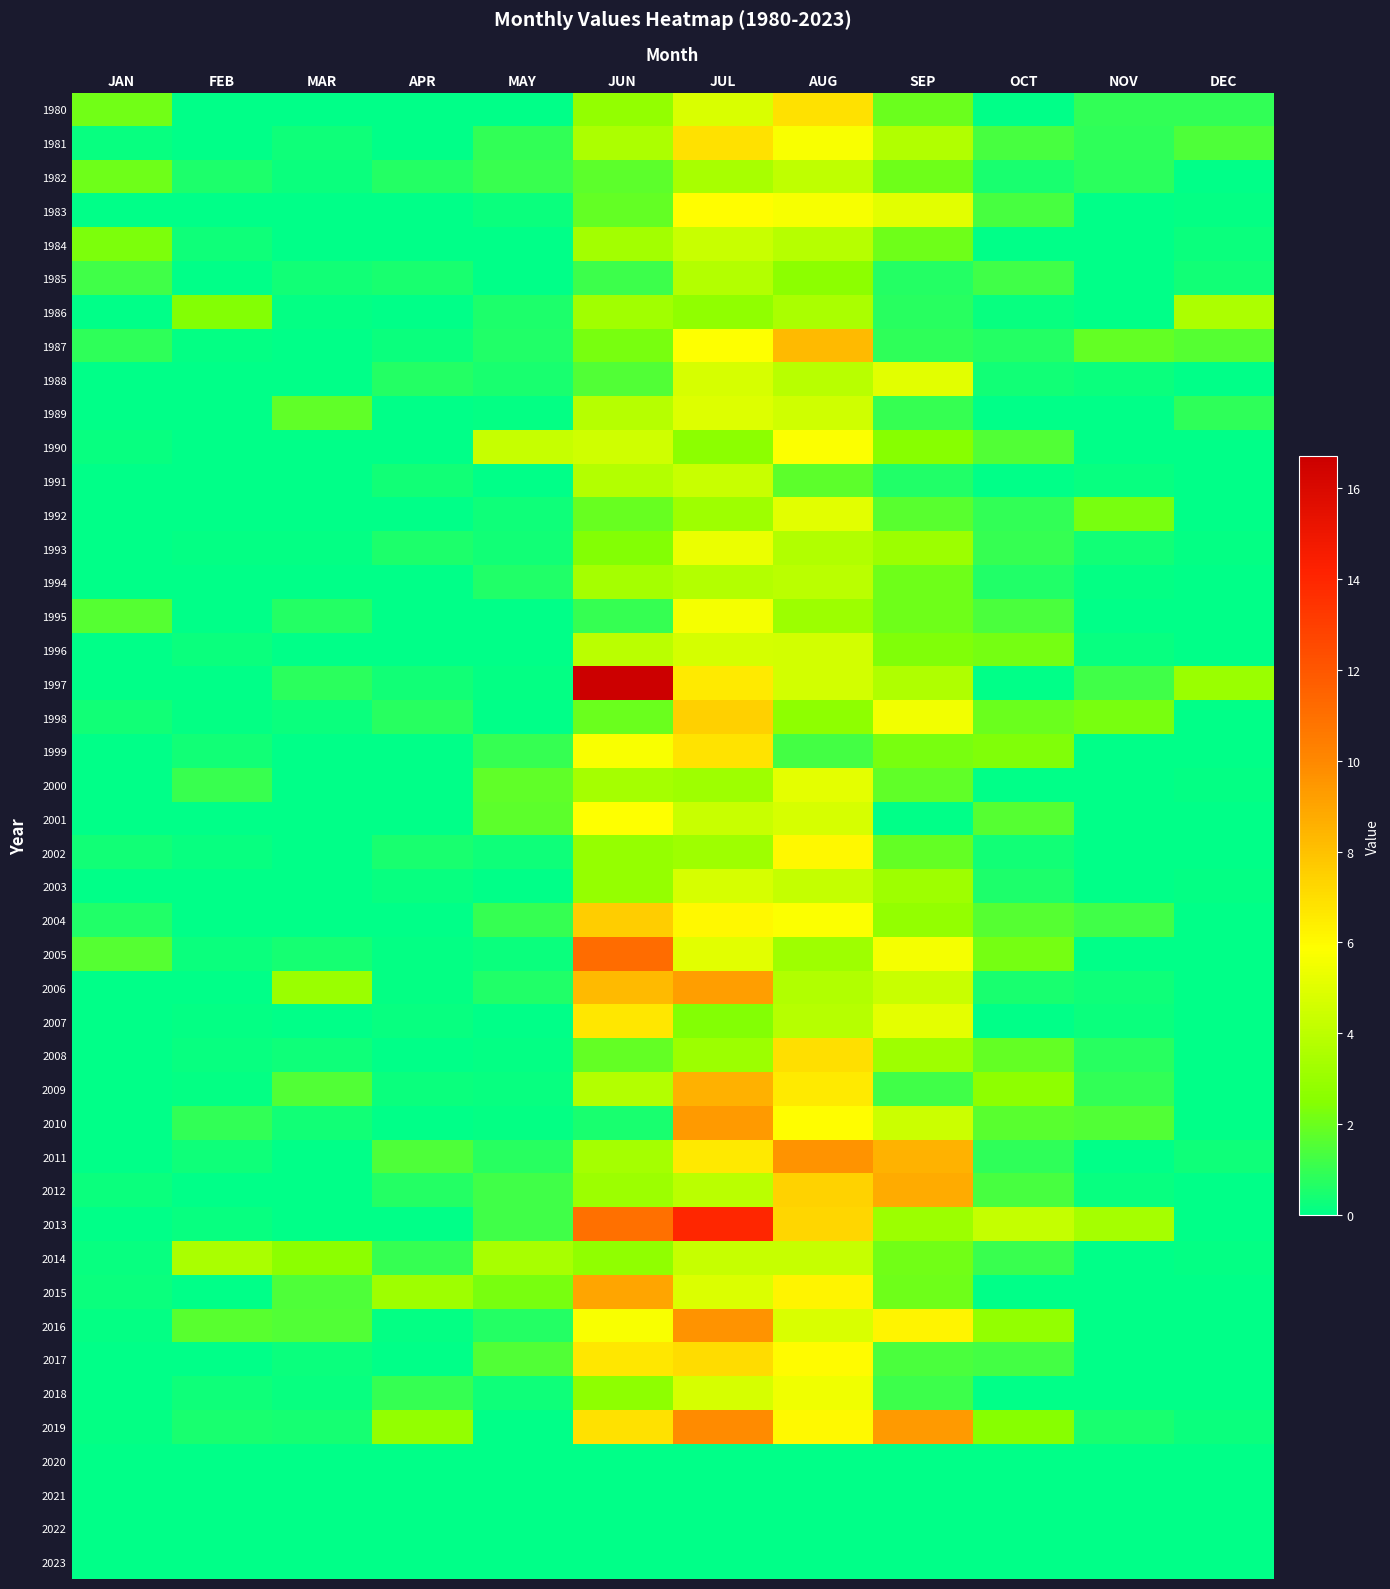

What value does the 1994 series have at JUL?

3.8